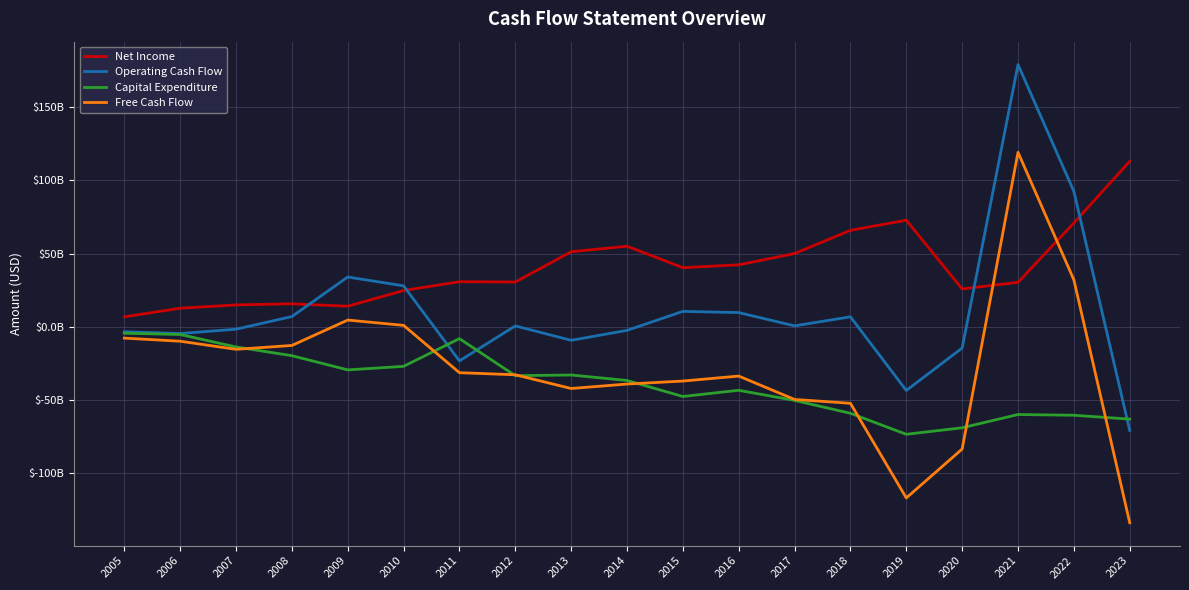

Does the chart display data point markers on the line(s)?

No